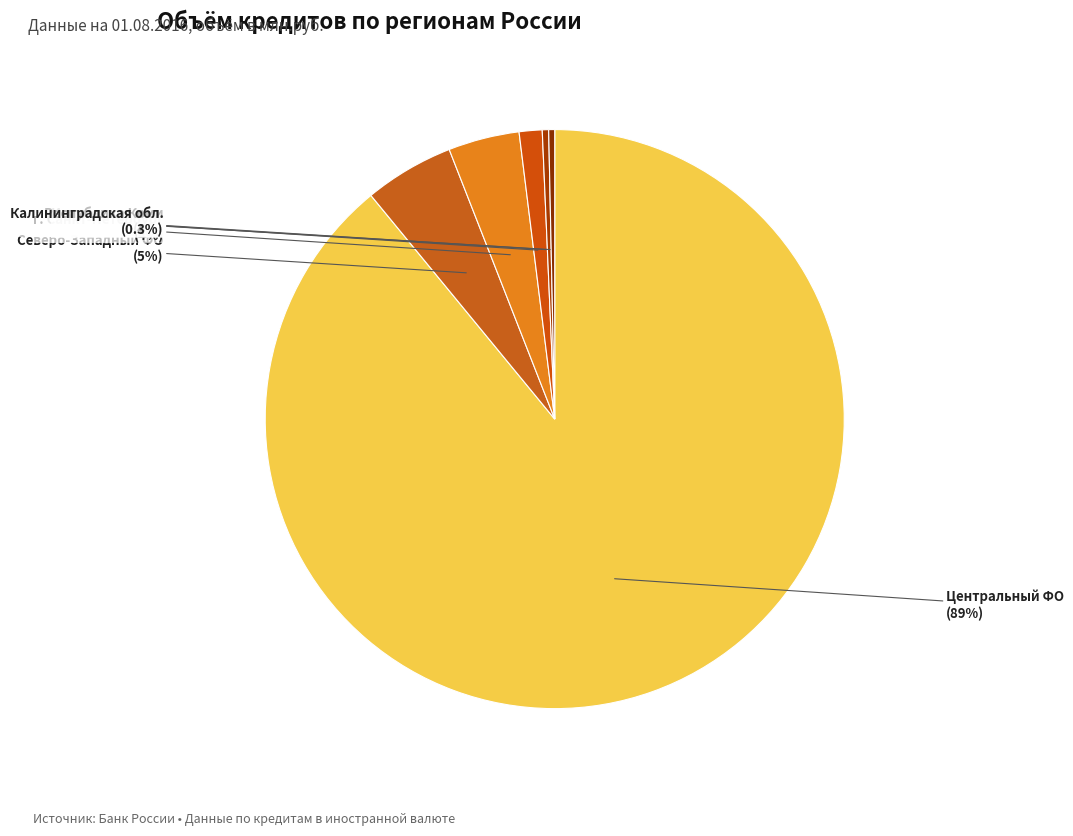

Is there any slice that represents more than half of the pie?

Yes